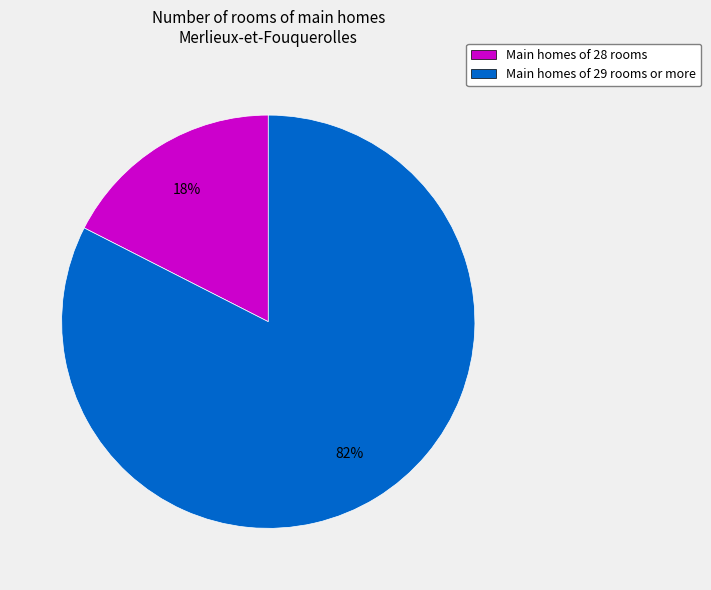

Is the sum of Main homes of 29 rooms or more and Main homes of 28 rooms greater than half?

Yes